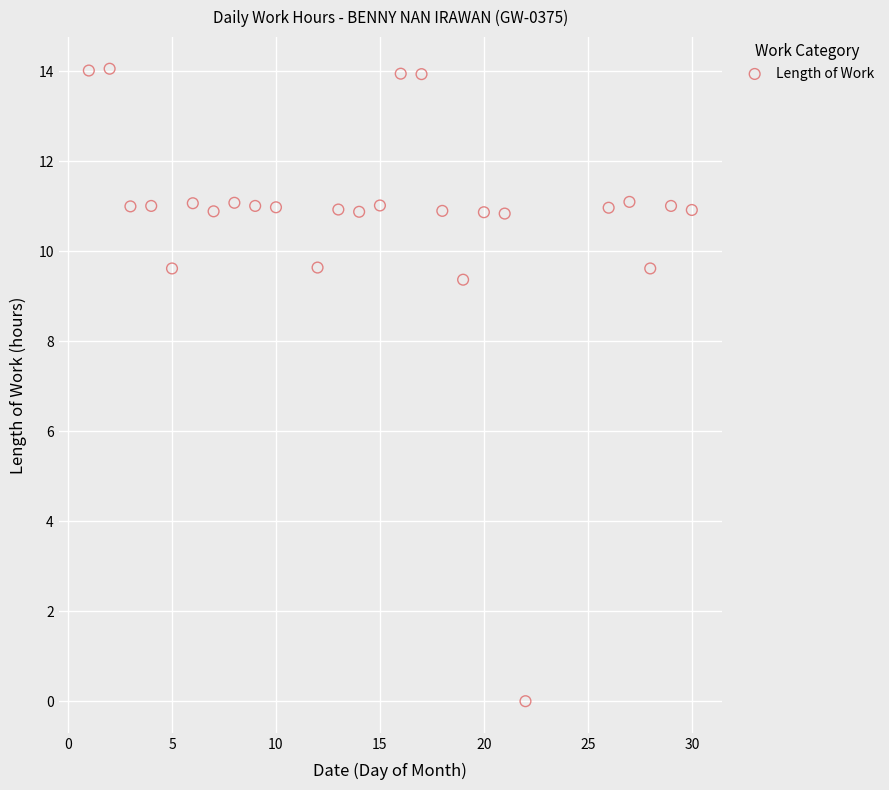

What is the range of Y values (max minus min)?

14.1